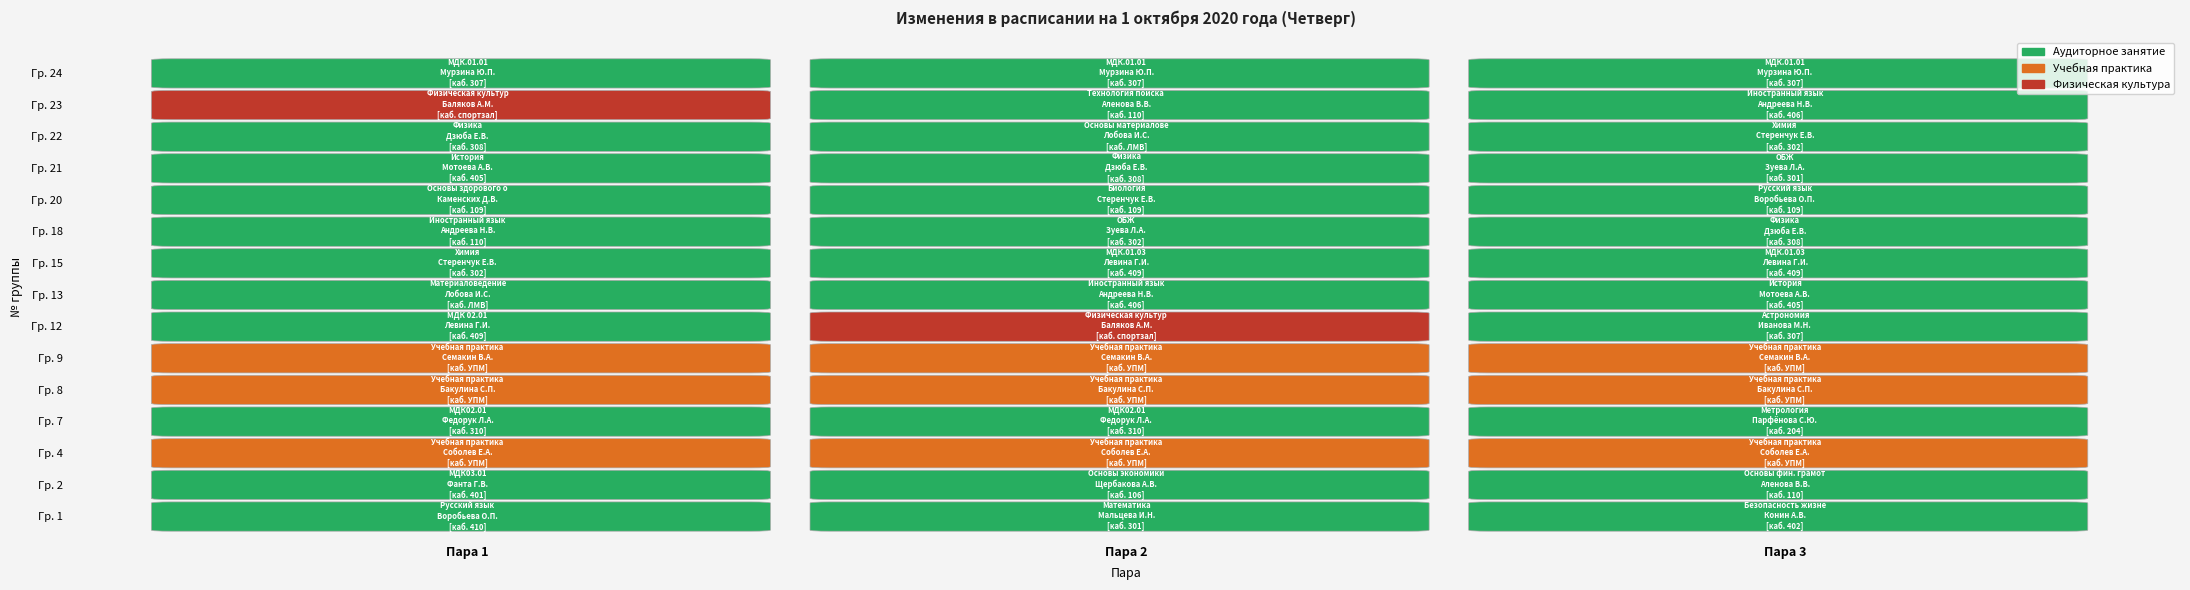

Count the 15 values in the range 1 to 3.

3